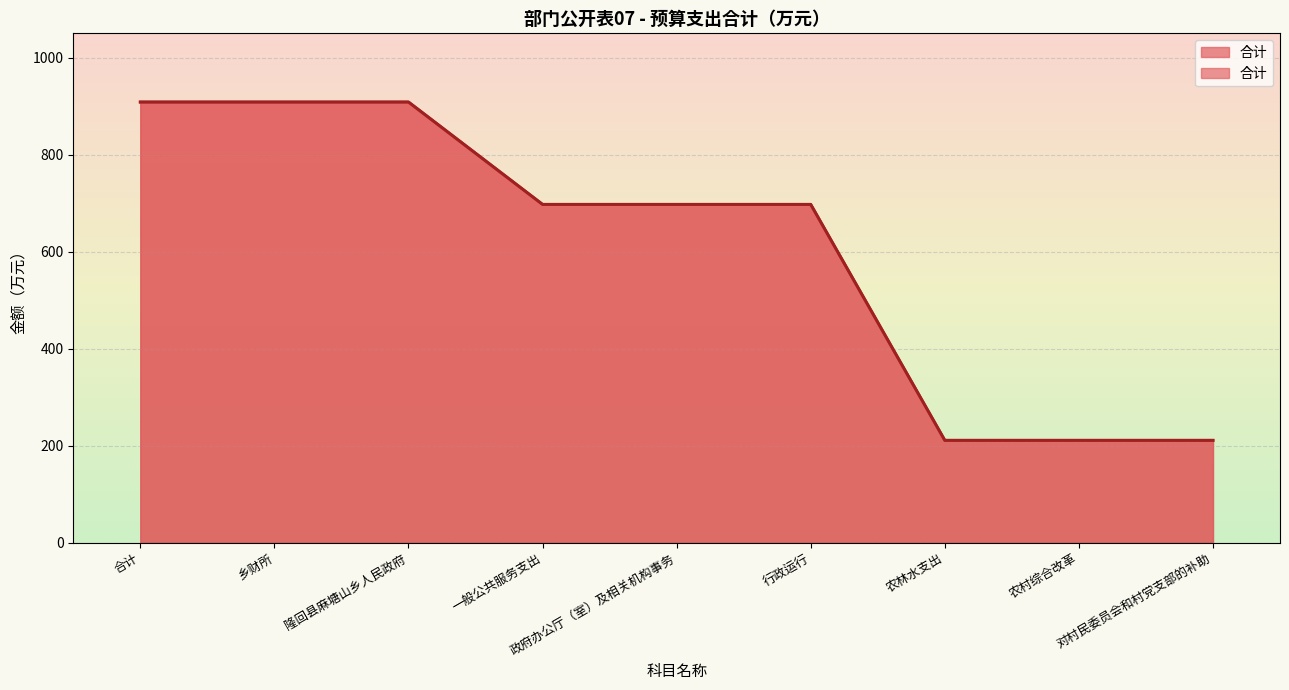

Reading left to right, list all the values displayed in this chart.

合计=908.4	乡财所=908.4	隆回县麻塘山乡人民政府=908.4	一般公共服务支出=697.4	政府办公厅（室）及相关机构事务=697.4	行政运行=697.4	农林水支出=211.0	农村综合改革=211.0	对村民委员会和村党支部的补助=211.0